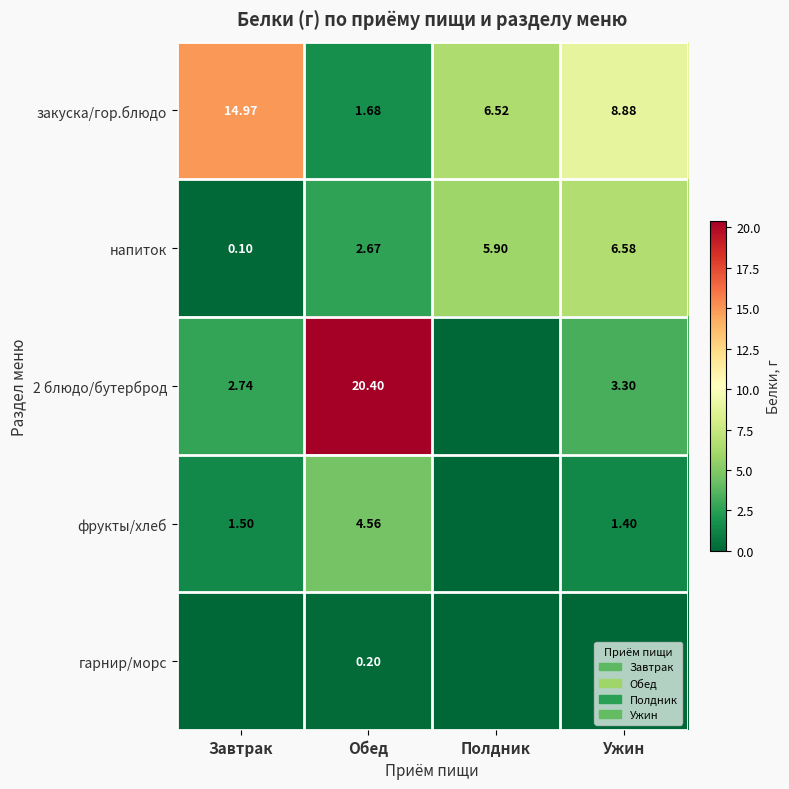

Which category has the lowest value across all series?

Полдник